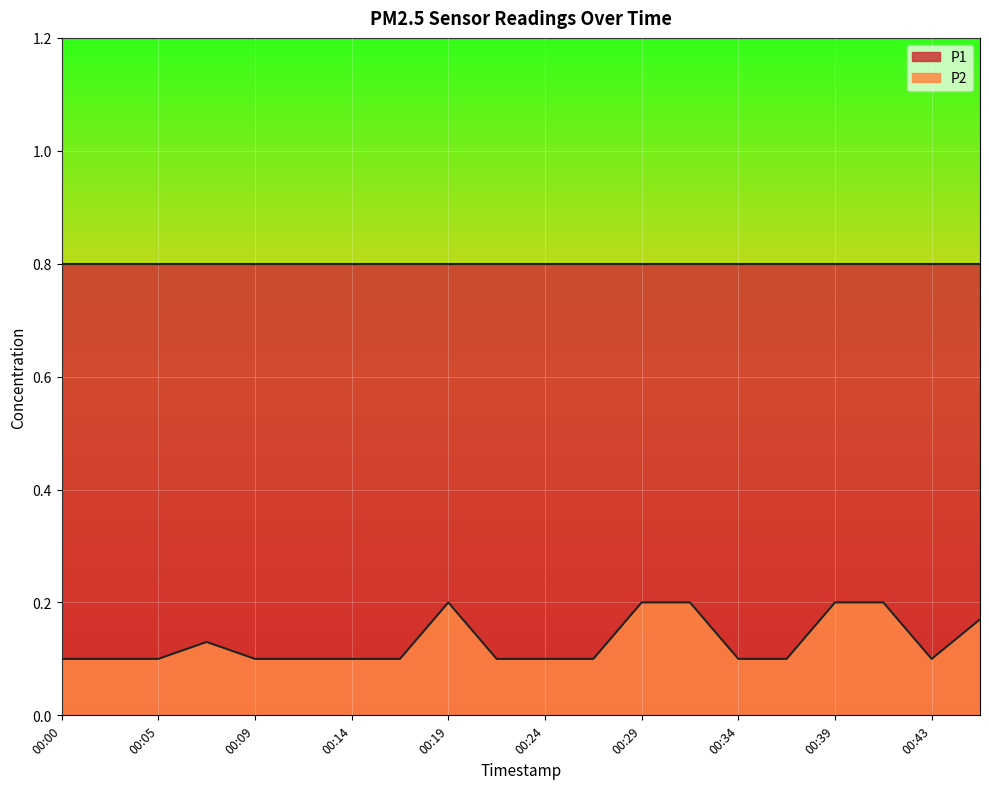

Reading left to right, list all the values displayed in this chart.

0.1	0.1	0.1	0.1	0.1	0.1	0.1	0.1	0.2	0.1	0.1	0.1	0.2	0.2	0.1	0.1	0.2	0.2	0.1	0.2